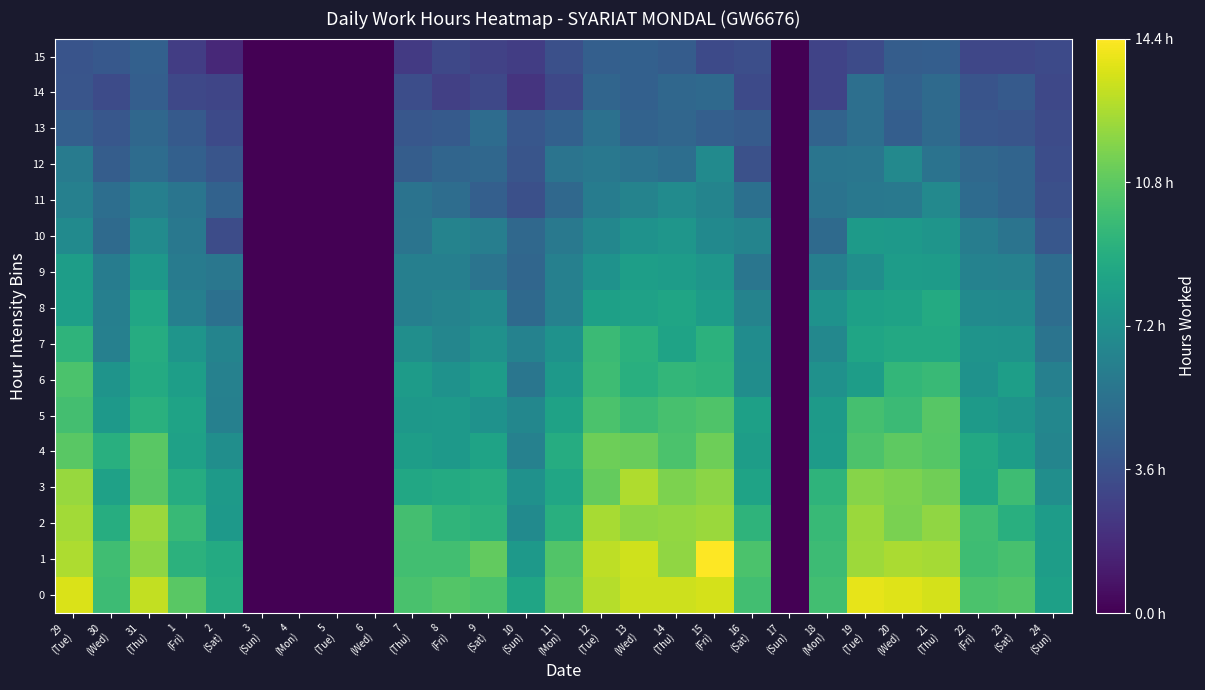

Which series has the largest range (max minus min)?

1